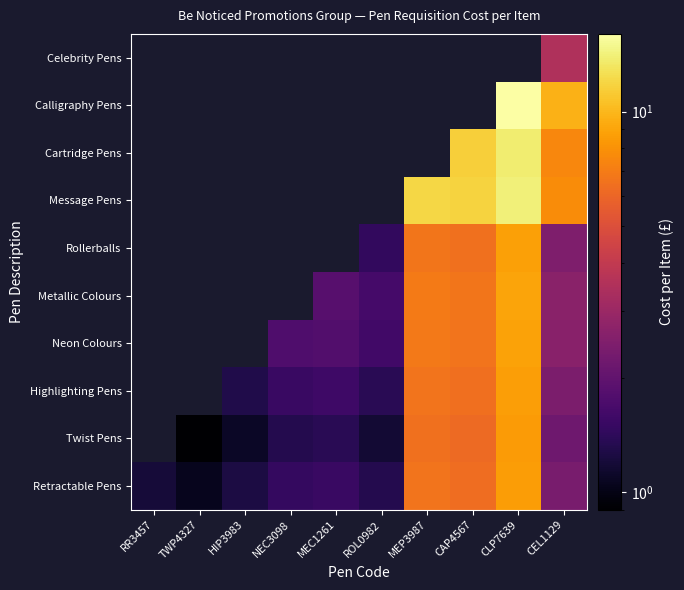

Which label corresponds to the smallest value in the chart?

TWP4327